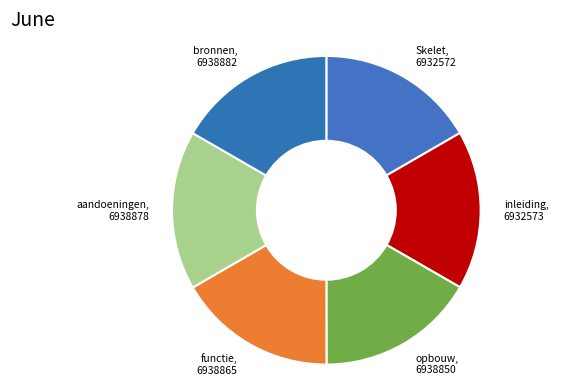

Count the number of slices in the pie.

6